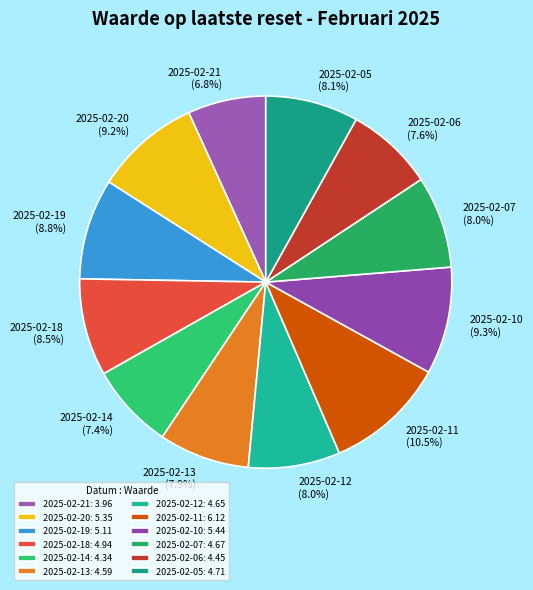

Which slice is the smallest?

2025-02-21